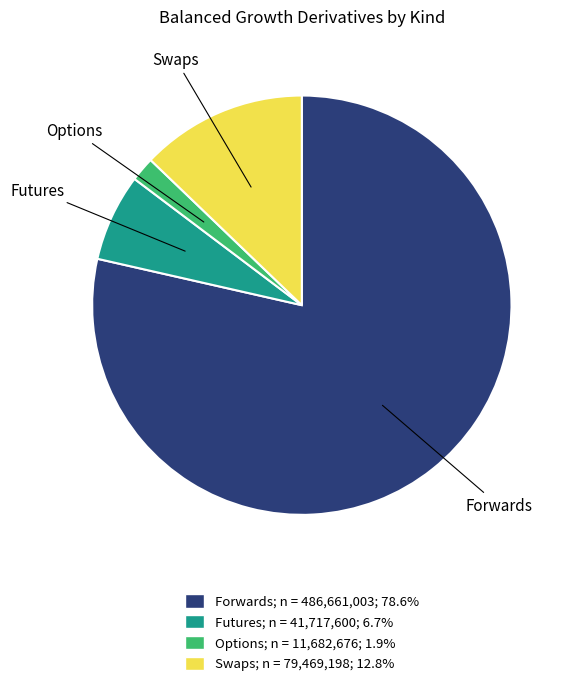

How many slices are in this pie chart?

4